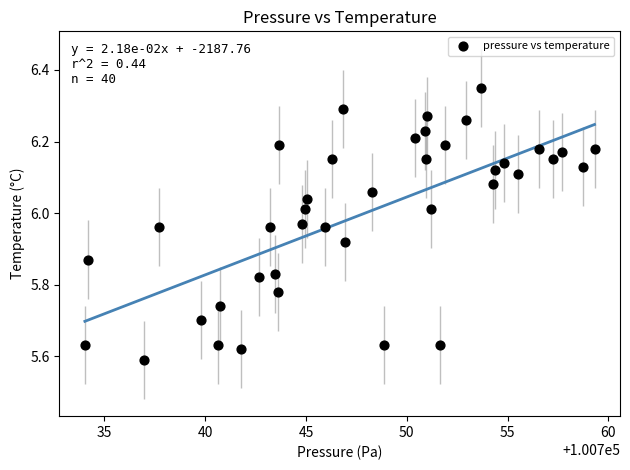

What is the range of X values (max minus min)?

25.3